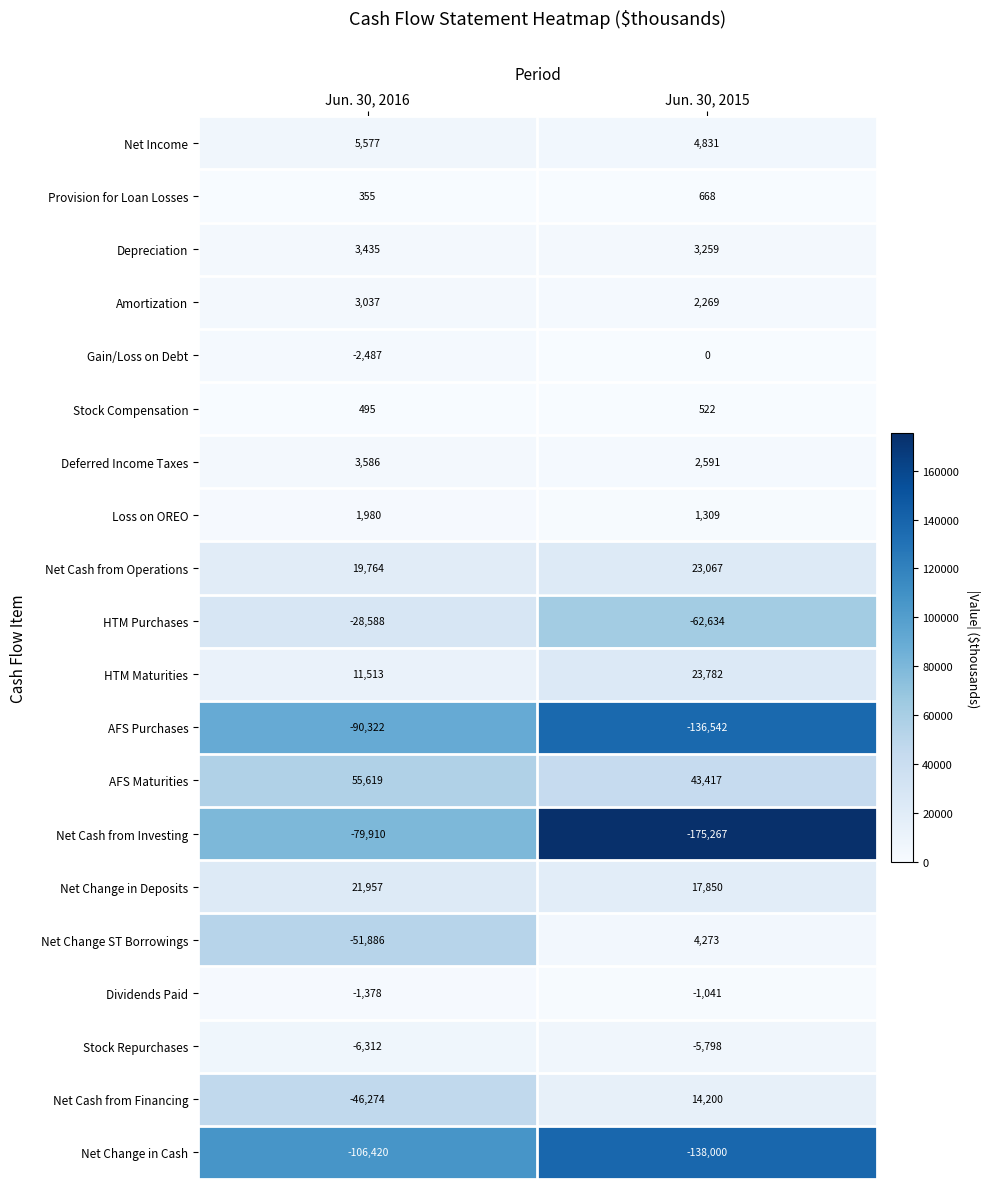

The Stock Repurchases series shows -2594 at Jun. 30, 2016. True or false?

False